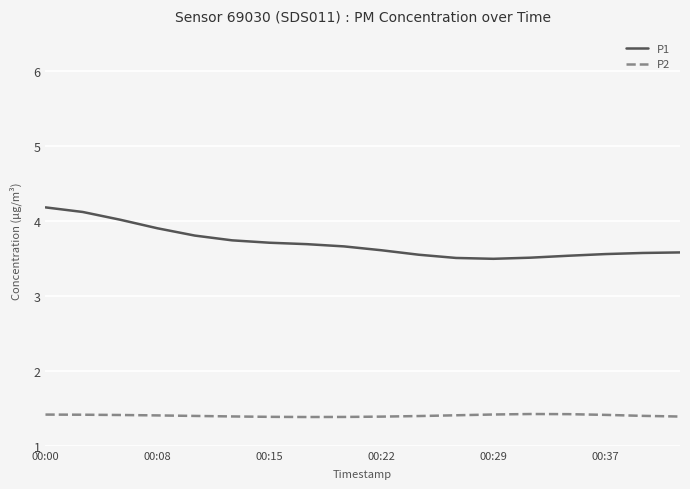

What is the maximum value for P2?

1.4